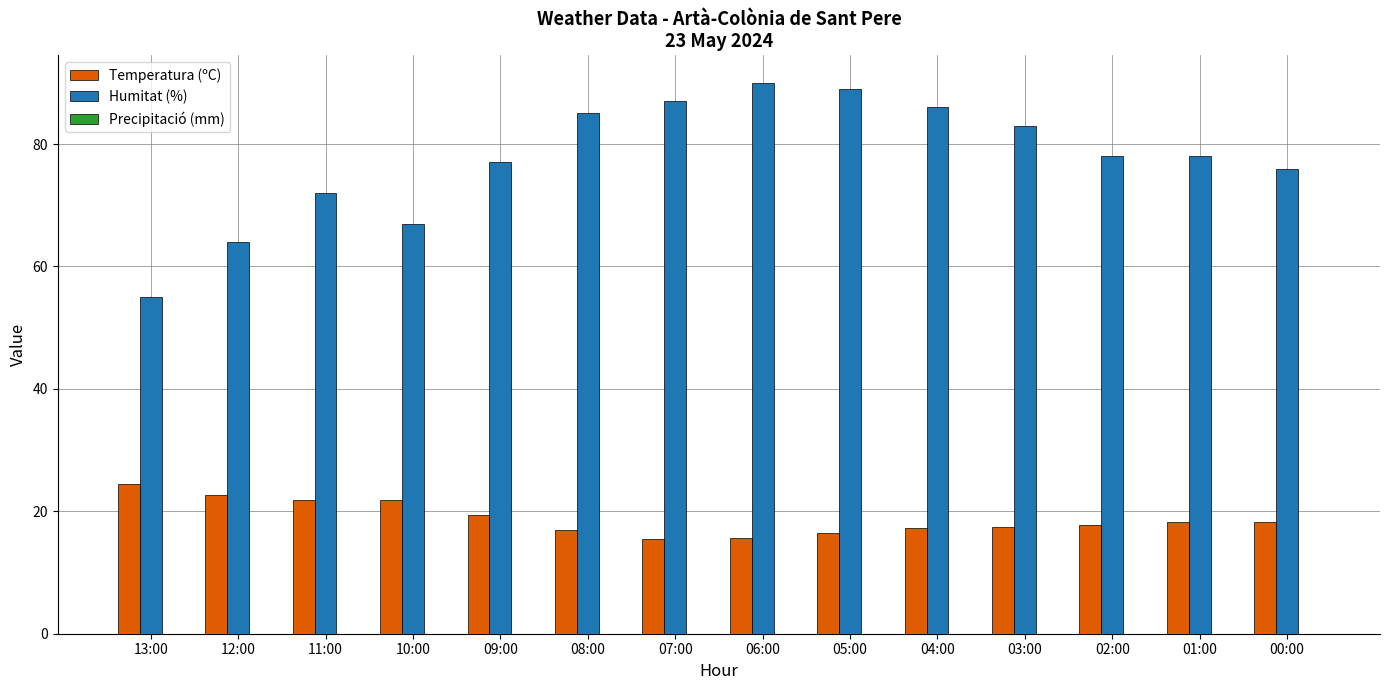

What is the difference between the maximum and minimum values in the Humitat (%) series?

35.0